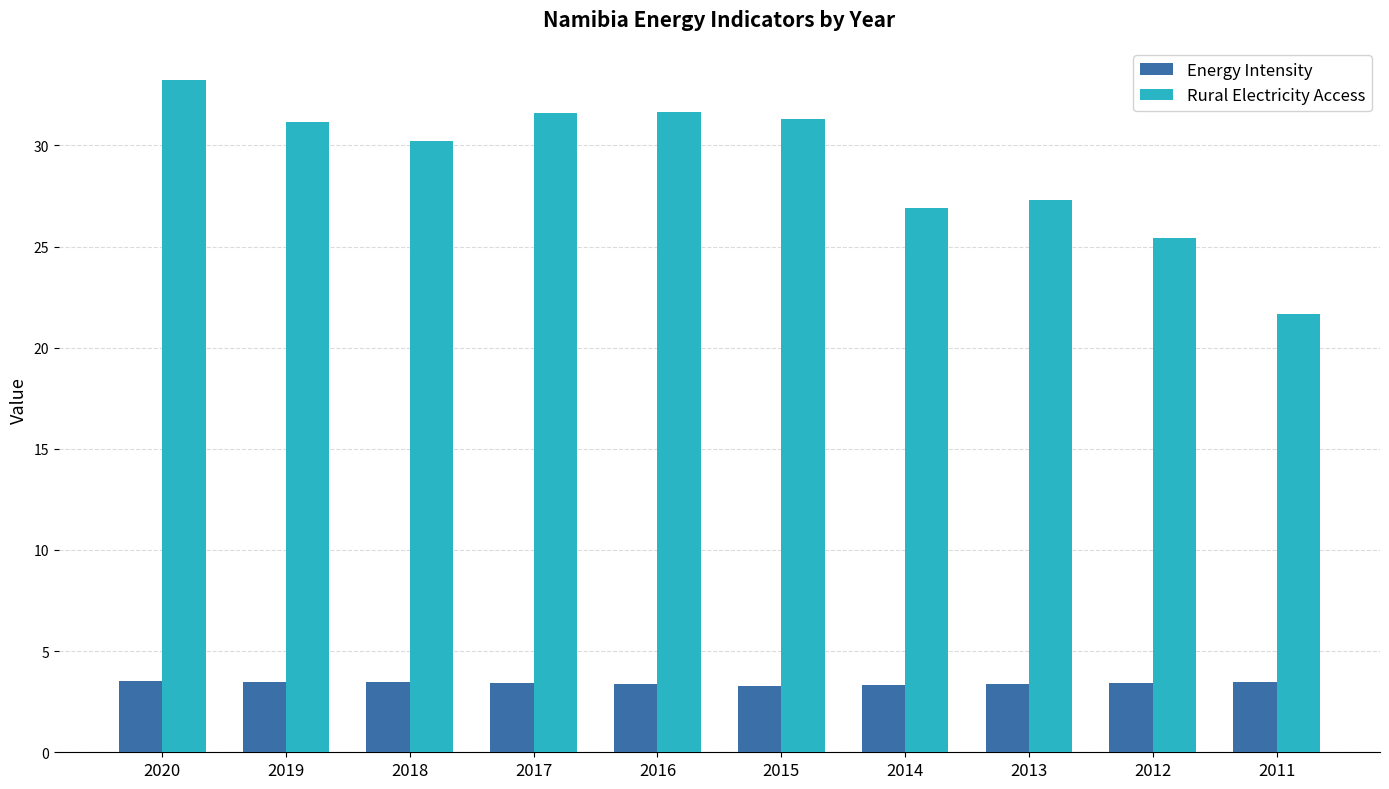

How many categories are shown in the chart?

10